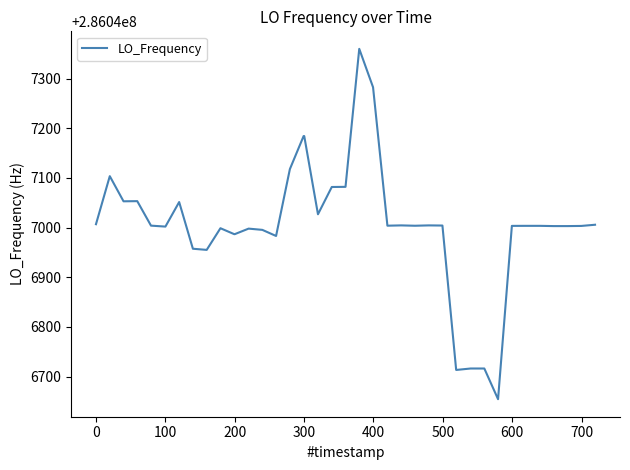

What is the greatest value displayed?

286047359.8